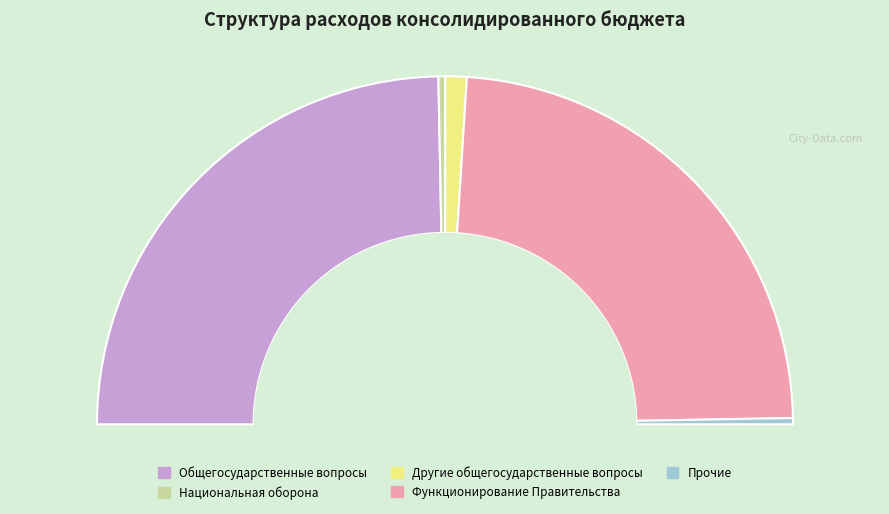

To the nearest percent, what is the combined percentage of Функционирование Правительства and Национальная оборона?

48%